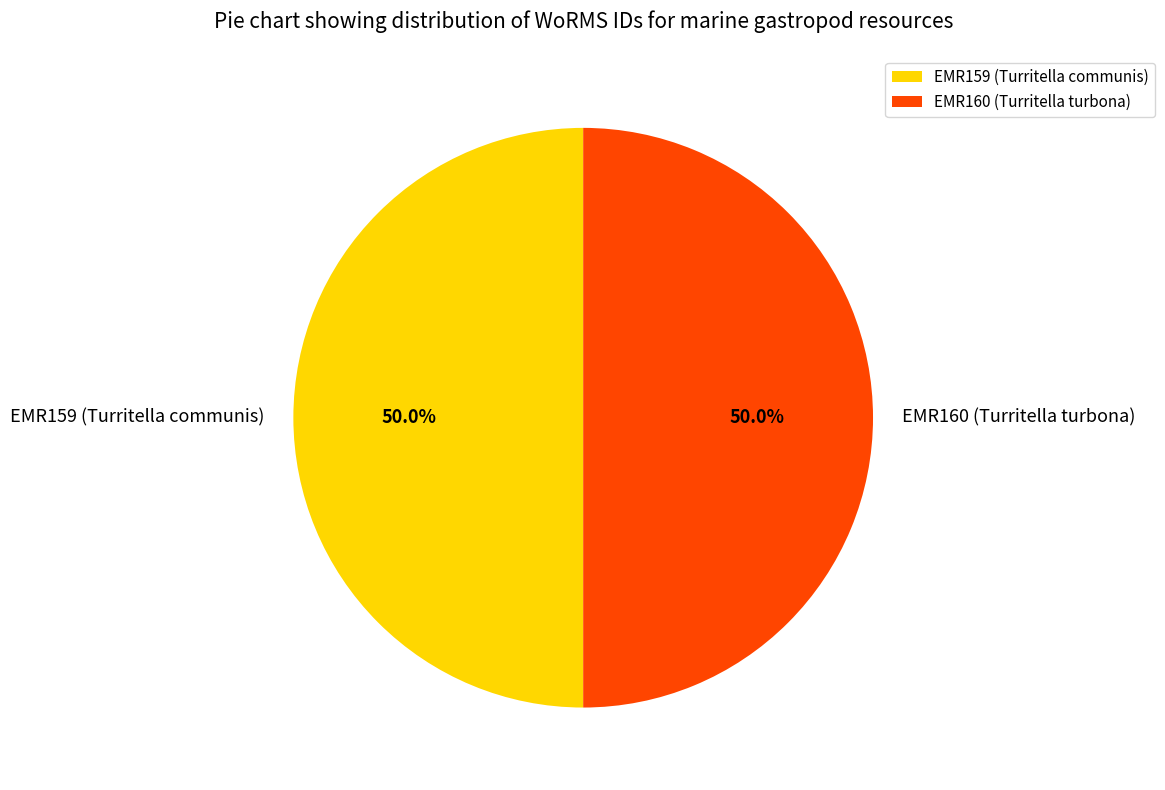

To the nearest percent, what percentage of the pie is EMR159 (Turritella communis)?

50%